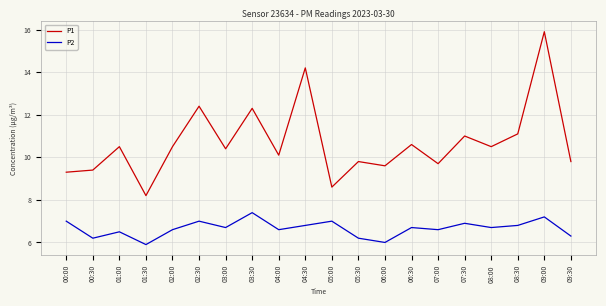

What position from the left is 05:30?

12